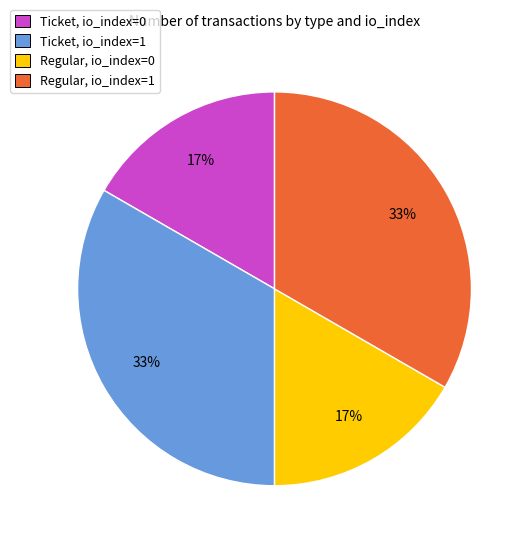

Approximately how many times larger is the value at Ticket, io_index=0 compared to Ticket, io_index=1?

0.5